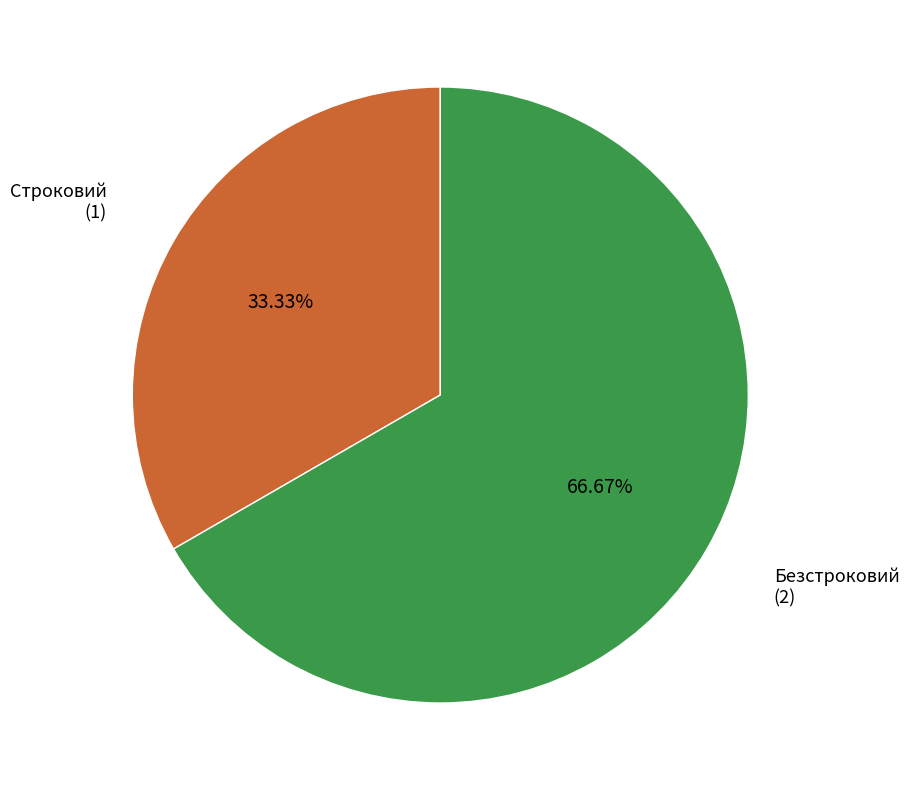

Does any single category account for the majority?

Yes